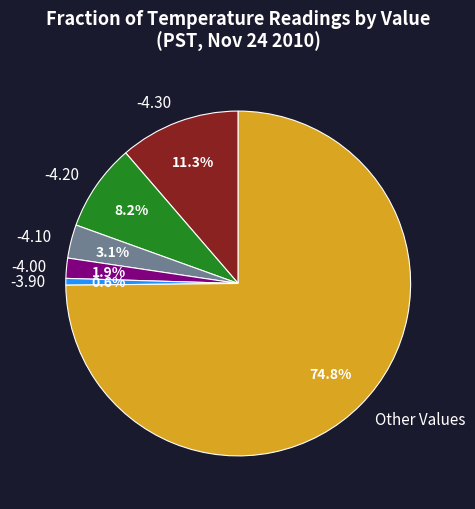

To the nearest percent, what is the average slice percentage?

17%